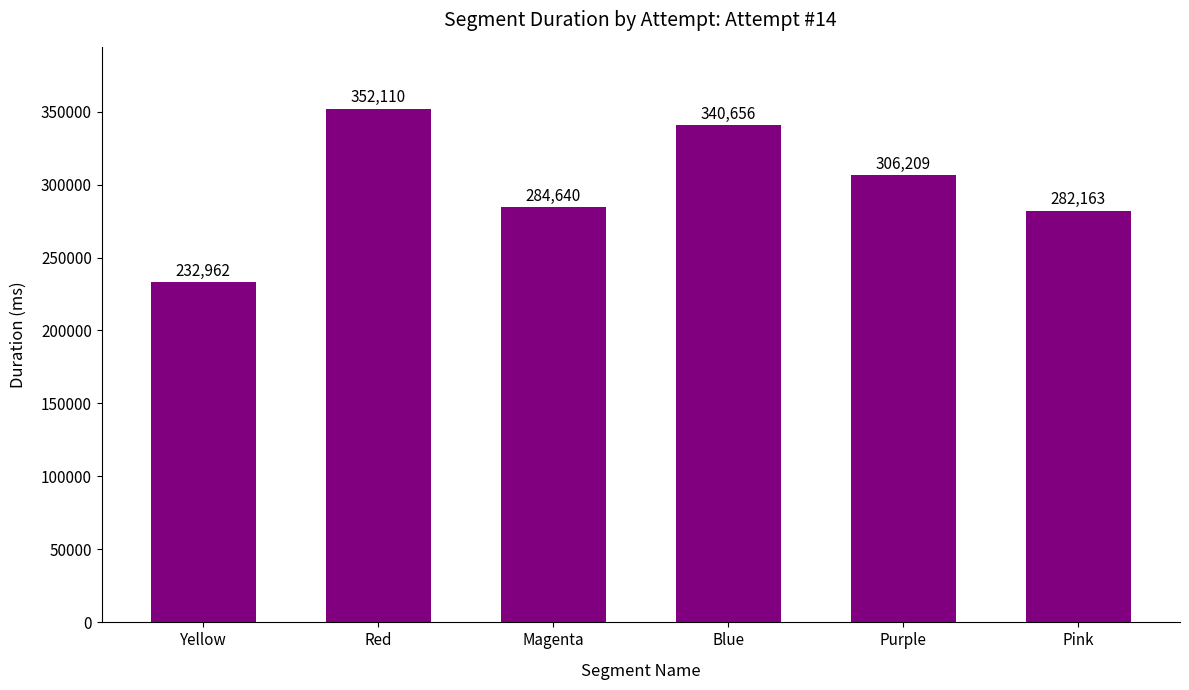

What is the approximate value at Red, to the nearest 100?

352100